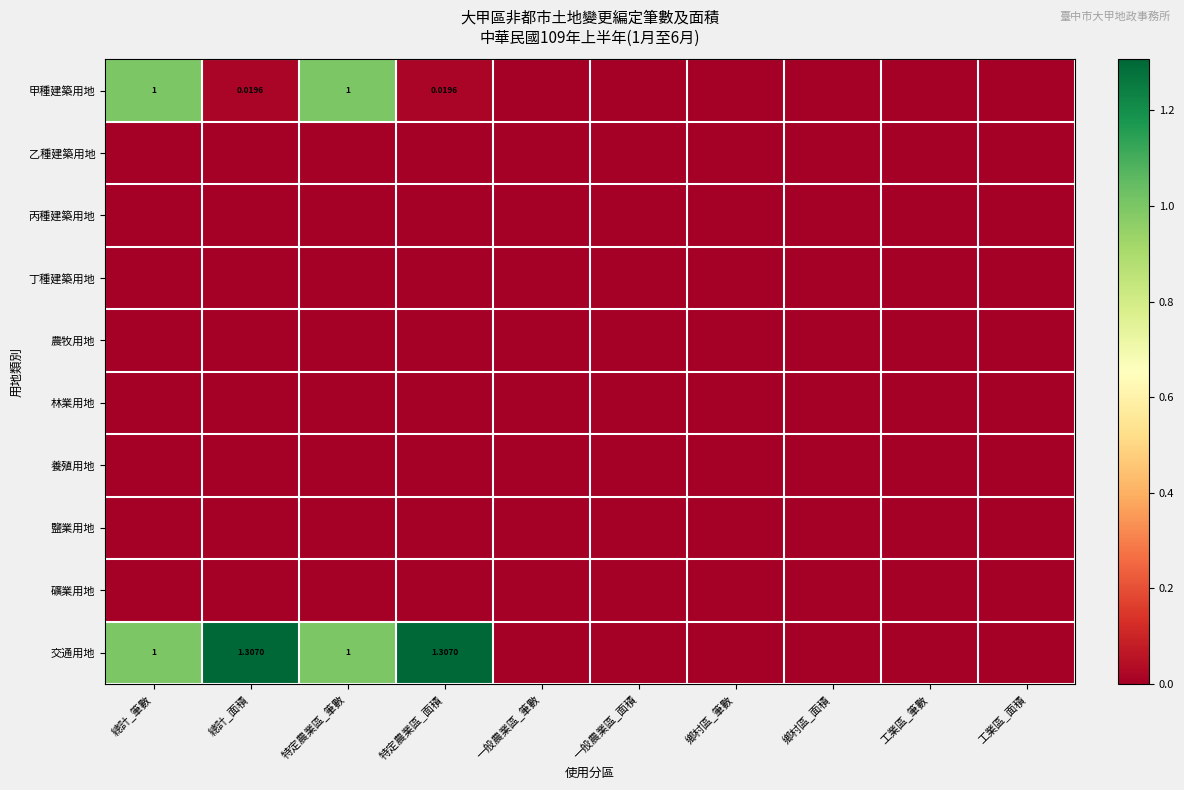

Which label corresponds to the largest value in the chart?

總計_面積